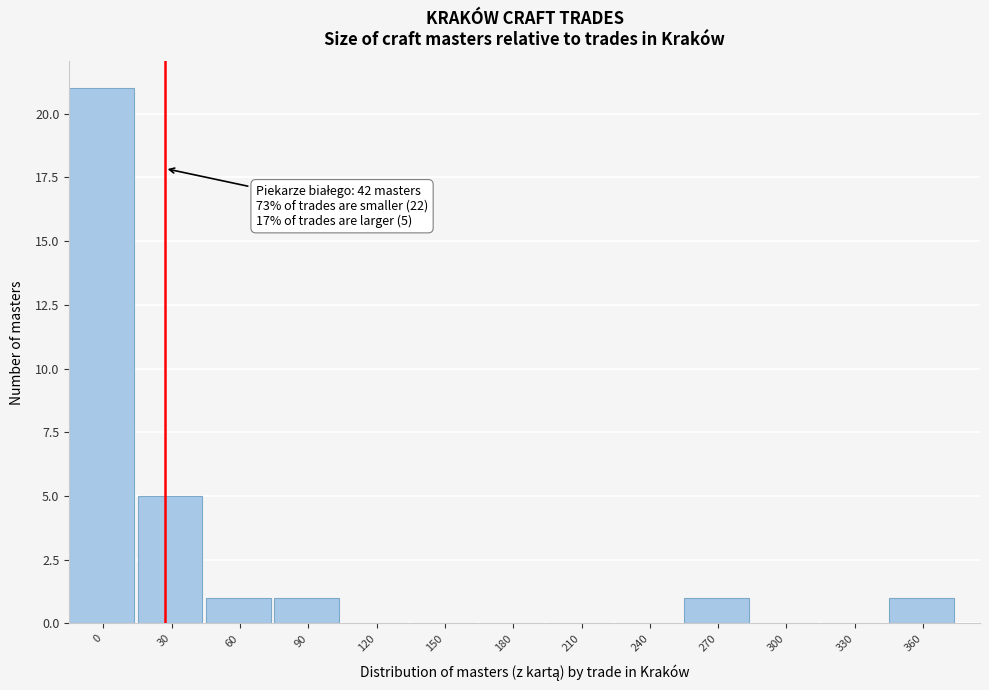

Reading left to right, list all the values displayed in this chart.

0=21	30=5	60=1	90=1	120=0	150=0	180=0	210=0	240=0	270=1	300=0	330=0	360=1